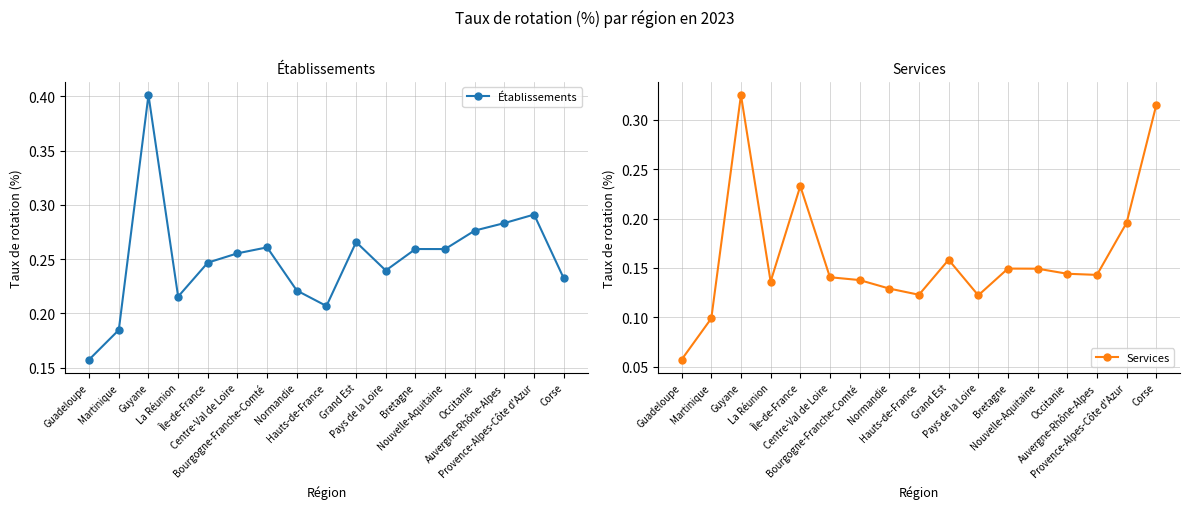

What is the highest value of the Services series?

0.3